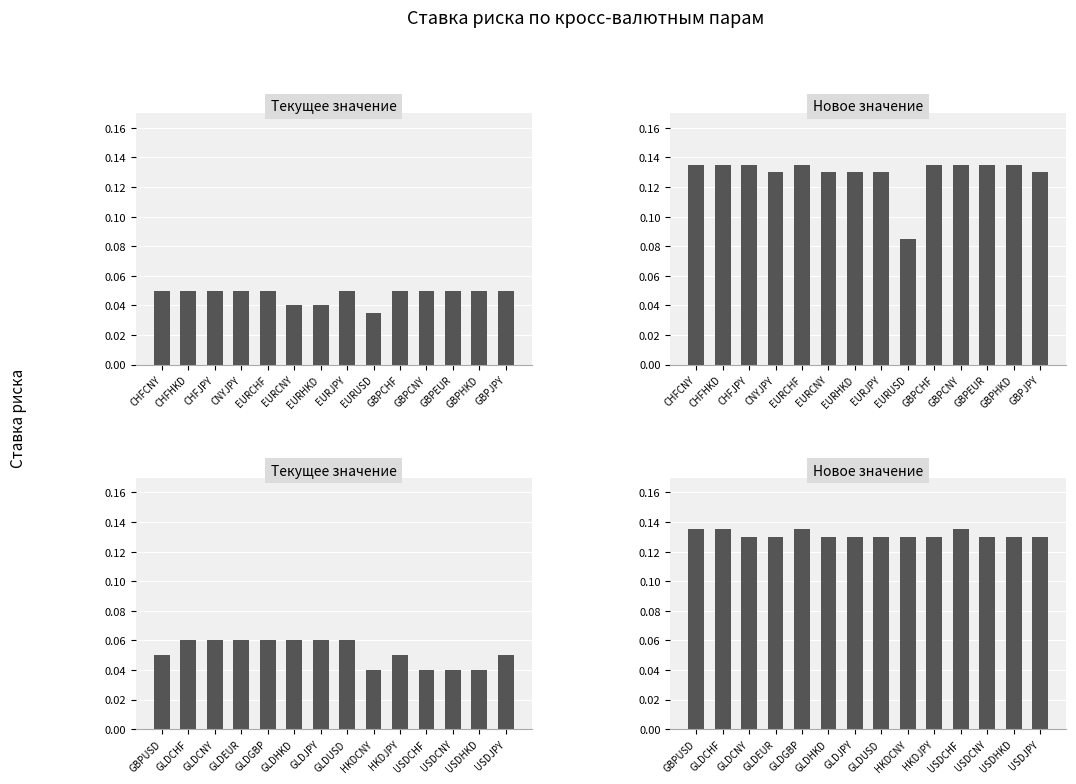

Count the number of data series in this chart.

2